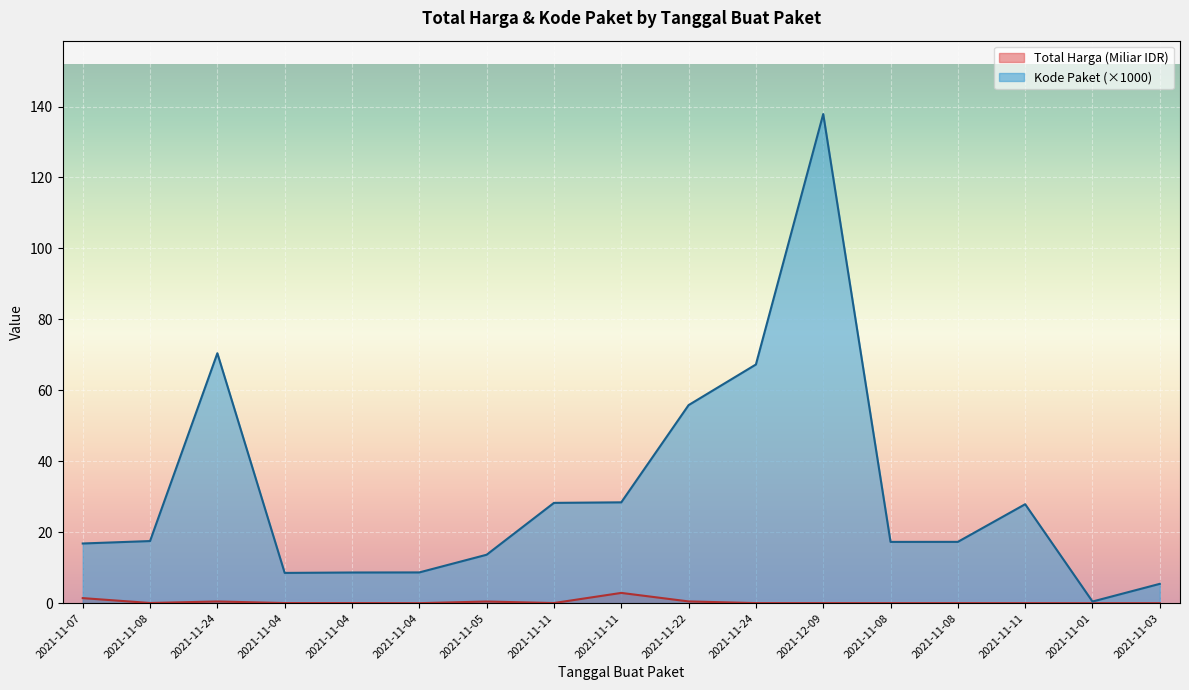

True or false: Total Harga (Miliar) has more than 0 points higher than both neighbors.

True